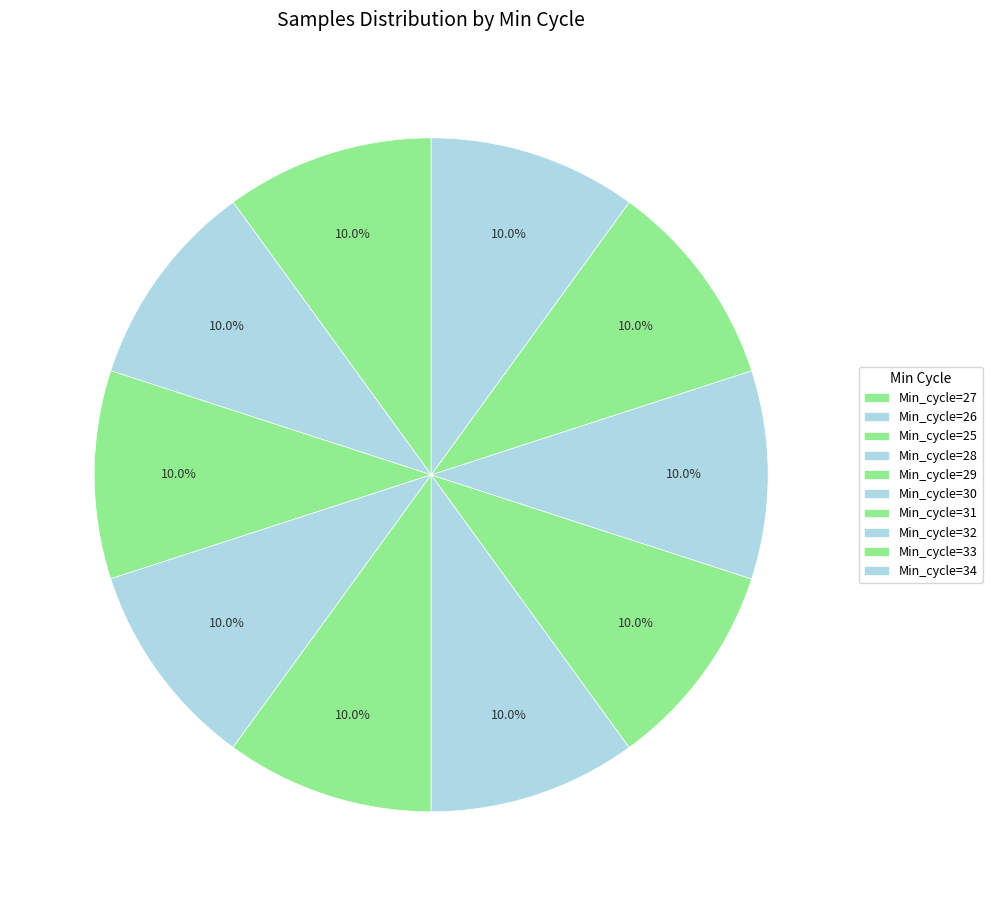

How much of the chart is everything except Min_cycle=25?

90.0%